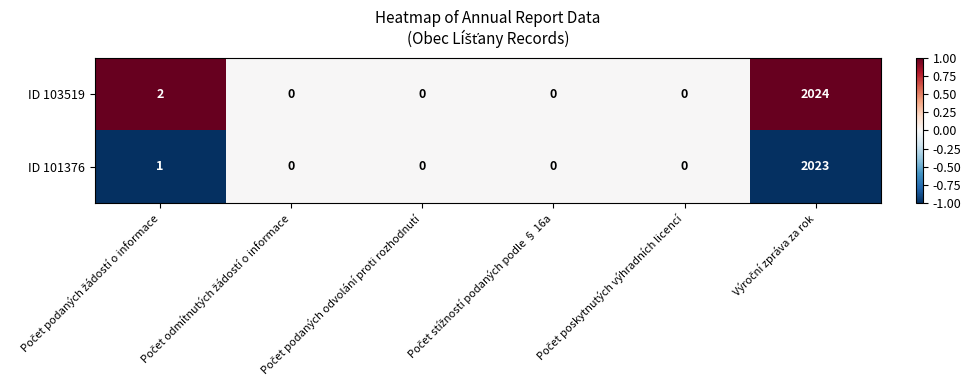

Rank the series by their maximum value, from highest to lowest.

ID 103519, ID 101376